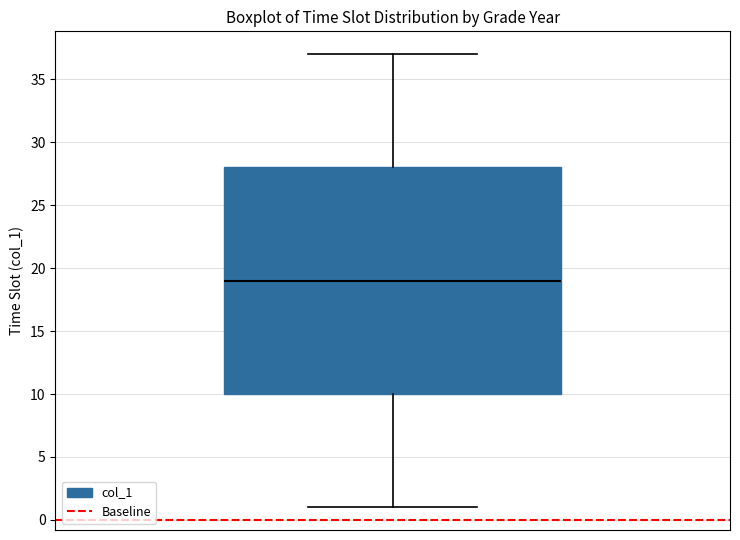

Read this box plot against the y-axis: the position of the median line, the range covered by the box, and the ends of both whiskers. The values are not printed on the chart, so give them approximately, as read against the axis.

median 19, box 10 to 28, whiskers 1 to 37